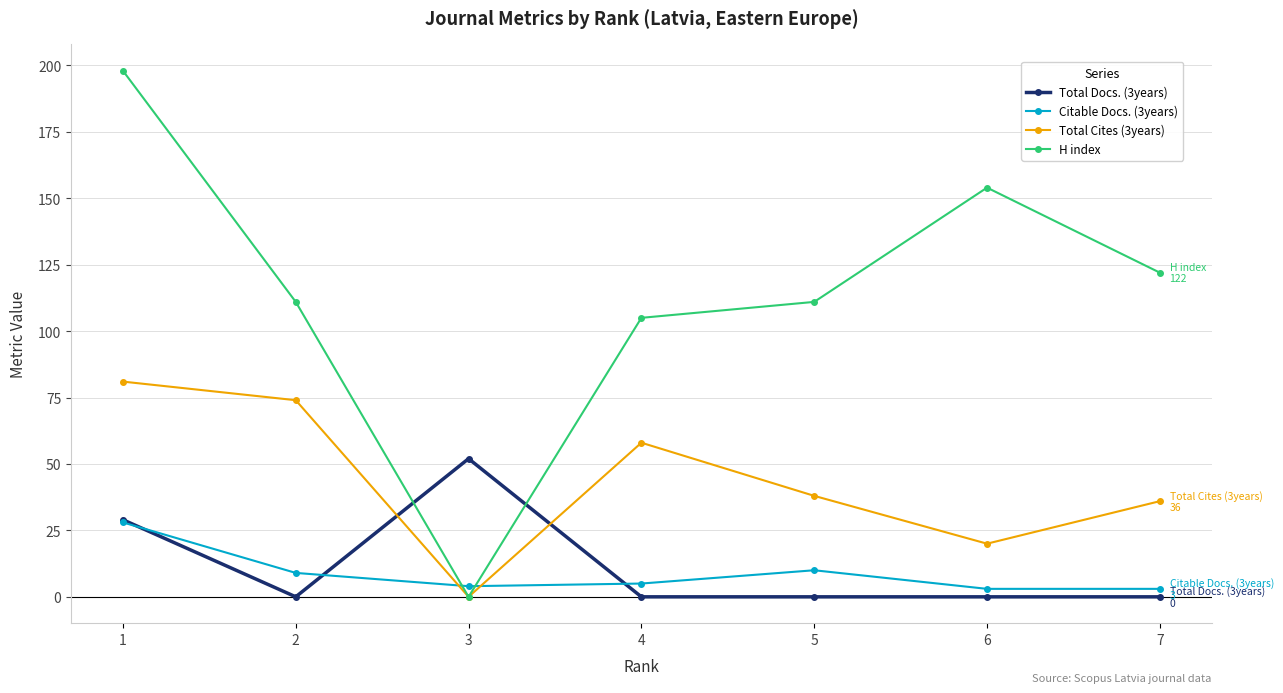

Reading left to right, what are all the values shown in this chart?

Total Docs. (3years): 1=29	2=0	3=52	4=0	5=0	6=0	7=0
Citable Docs. (3years): 1=28	2=9	3=4	4=5	5=10	6=3	7=3
Total Cites (3years): 1=81	2=74	3=0	4=58	5=38	6=20	7=36
H index: 1=198	2=111	3=0	4=105	5=111	6=154	7=122